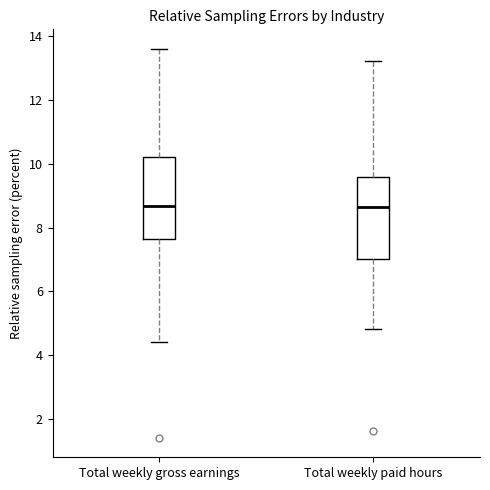

Reading left to right, read every box against the y-axis: the position of its median line, the range the box covers, and the ends of its whiskers. The values are not printed on the chart, so give them approximately, as read against the axis.

Total weekly gross earnings: median 8.6, box 7.6 to 10.2, whiskers 4.4 to 13.6
Total weekly paid hours: median 8.6, box 7.0 to 9.6, whiskers 4.8 to 13.2